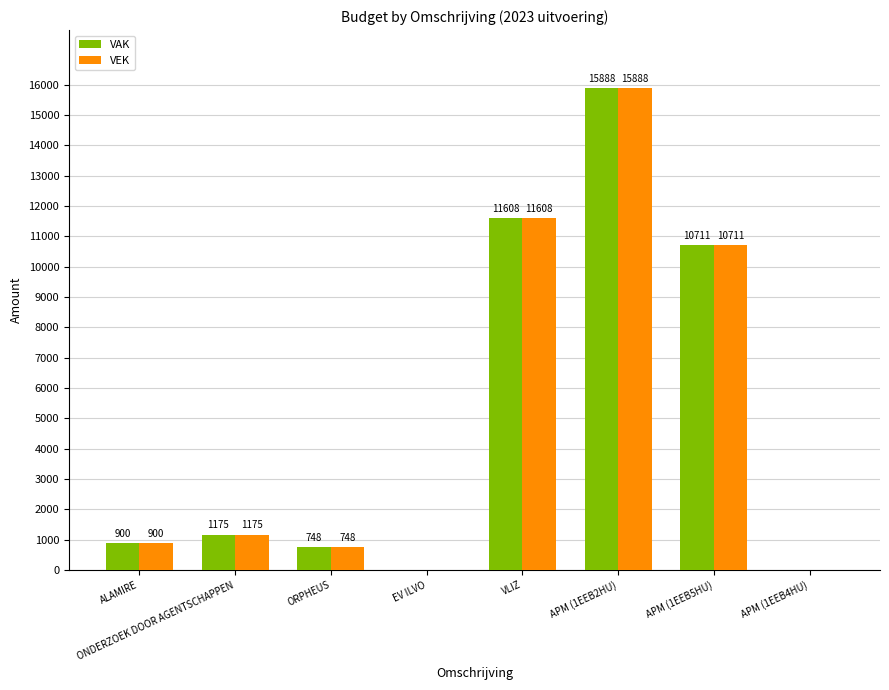

At which label is VEK closest to 7944?

APM (1EEB5HU)